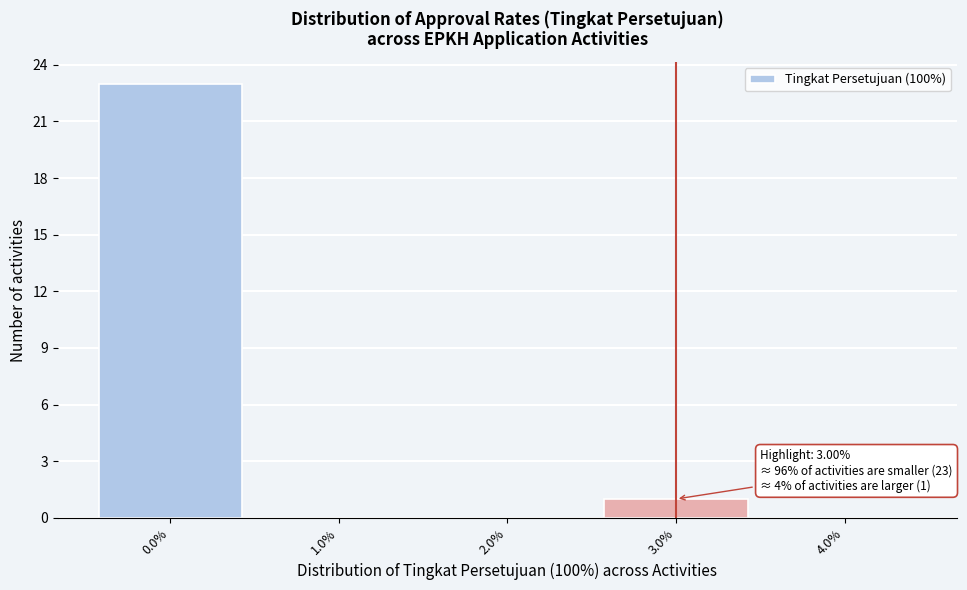

Over which range of the x-axis is the bar tallest?

-0.5 to 0.5